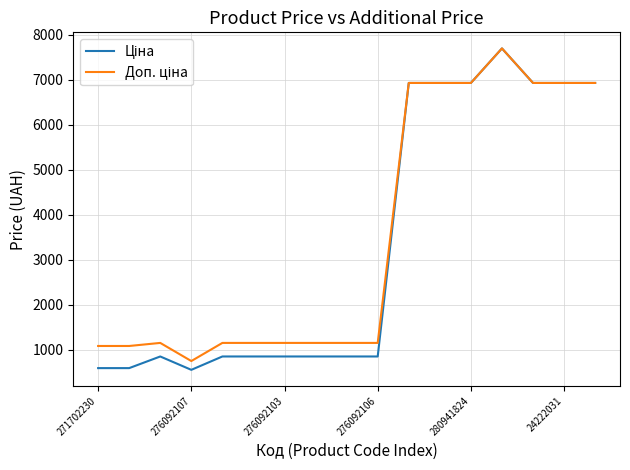

What is the smallest value displayed?

551.5